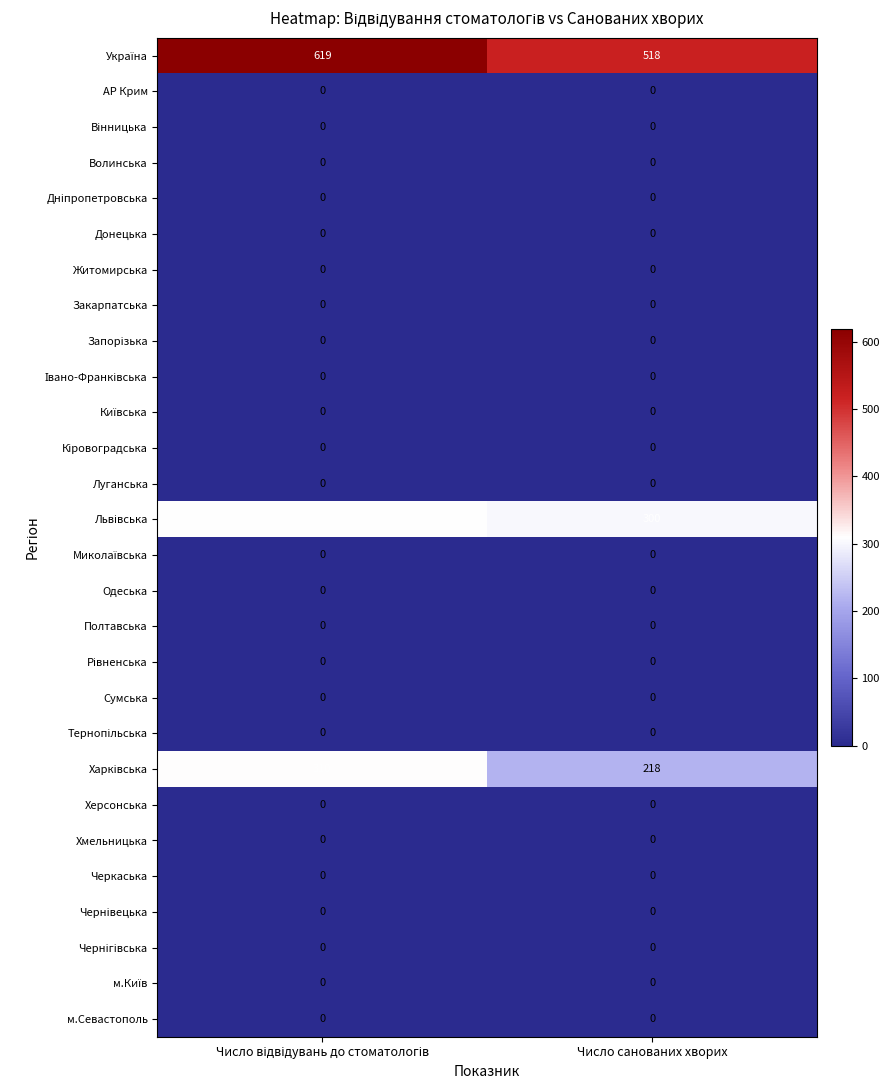

True or false: Одеська has a value of 0 at Число санованих хворих.

True